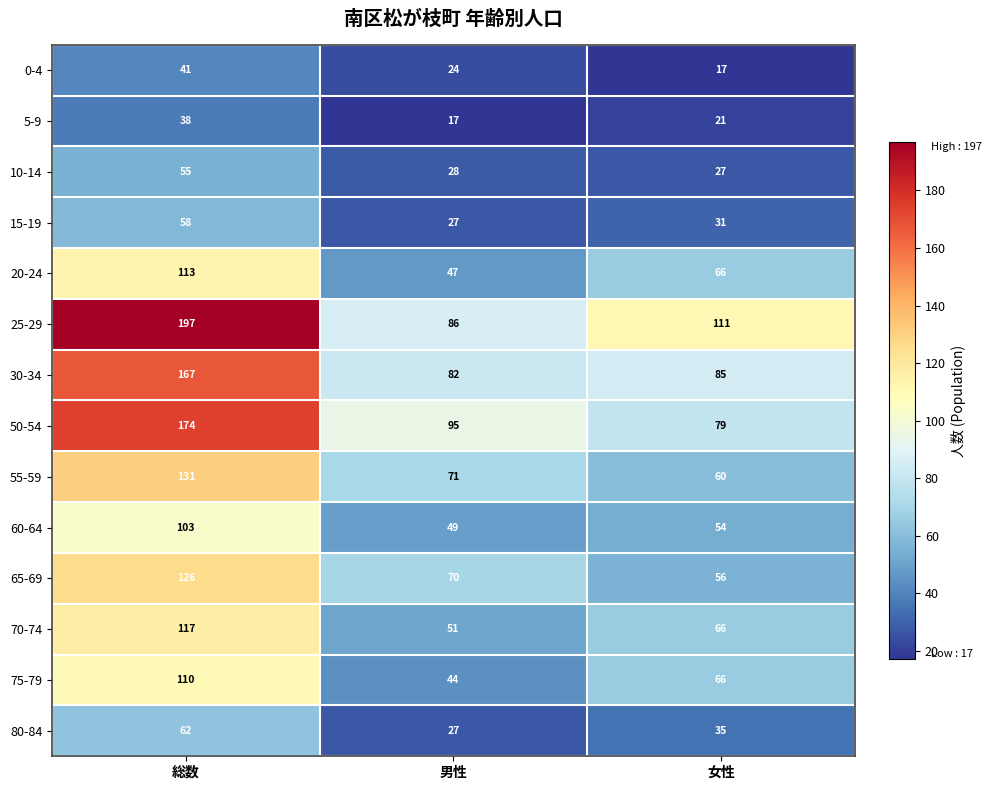

Rank the categories by 70-74 value from lowest to highest.

男性, 女性, 総数